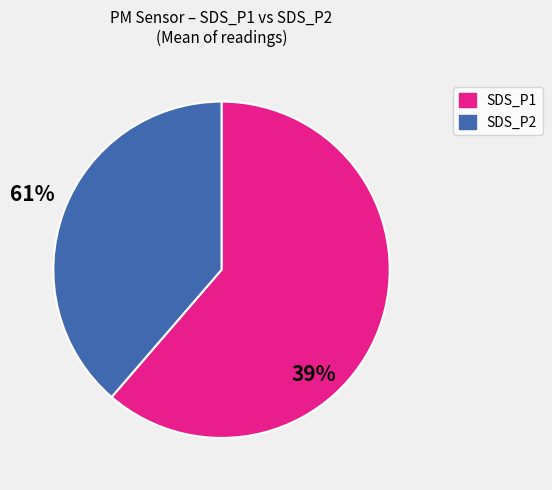

Rank the categories by value from highest to lowest.

SDS_P1, SDS_P2